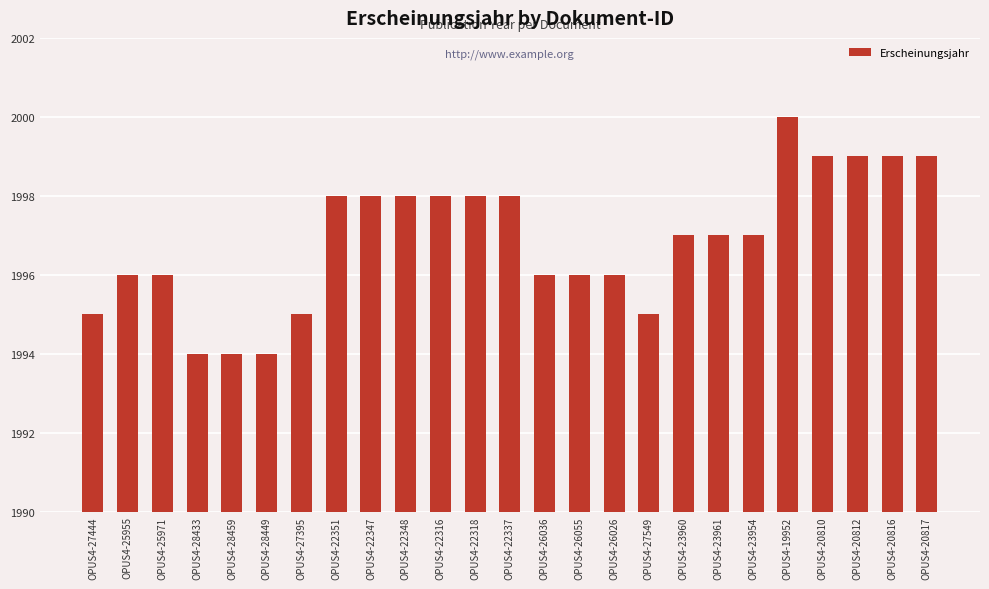

What position from the left is OPUS4-28449?

6